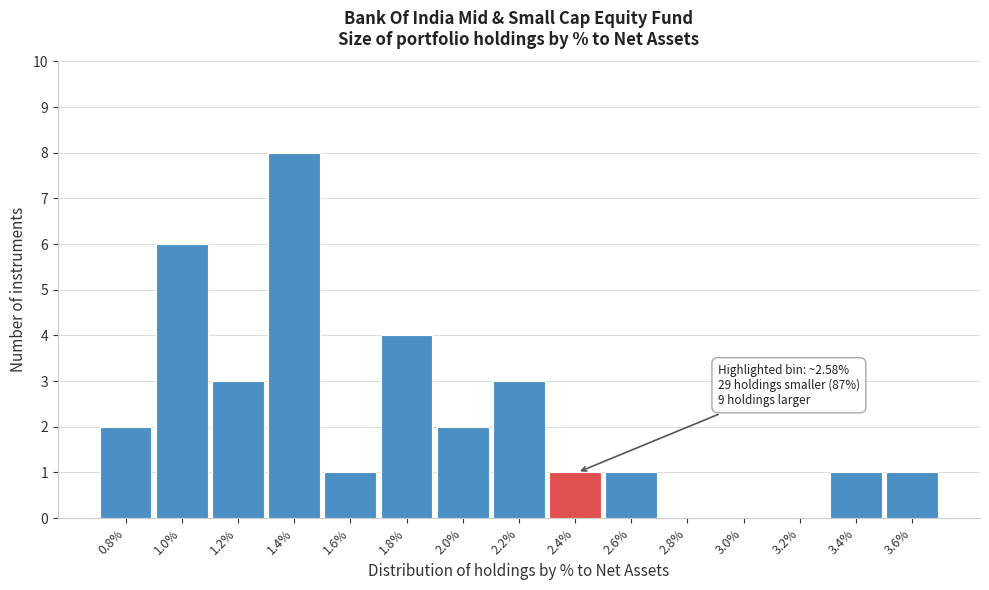

Reading right to left, extract all data points from this chart.

3.6%=1	3.4%=1	3.2%=0	3.0%=0	2.8%=0	2.6%=1	2.4%=1	2.2%=3	2.0%=2	1.8%=4	1.6%=1	1.4%=8	1.2%=3	1.0%=6	0.8%=2